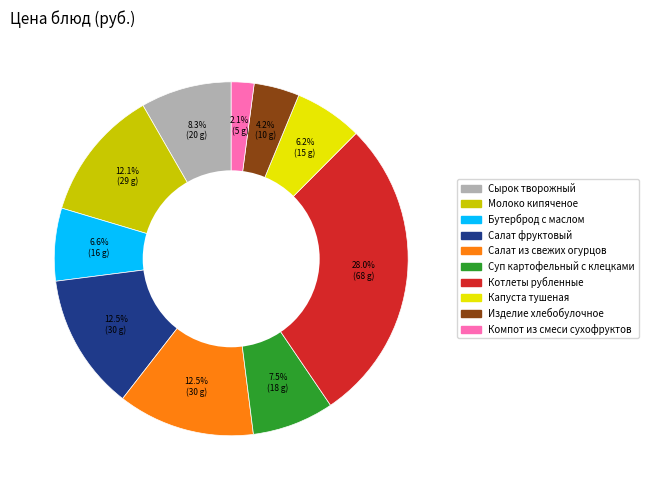

What percentage is the Капуста тушеная slice, to the nearest percent?

6%